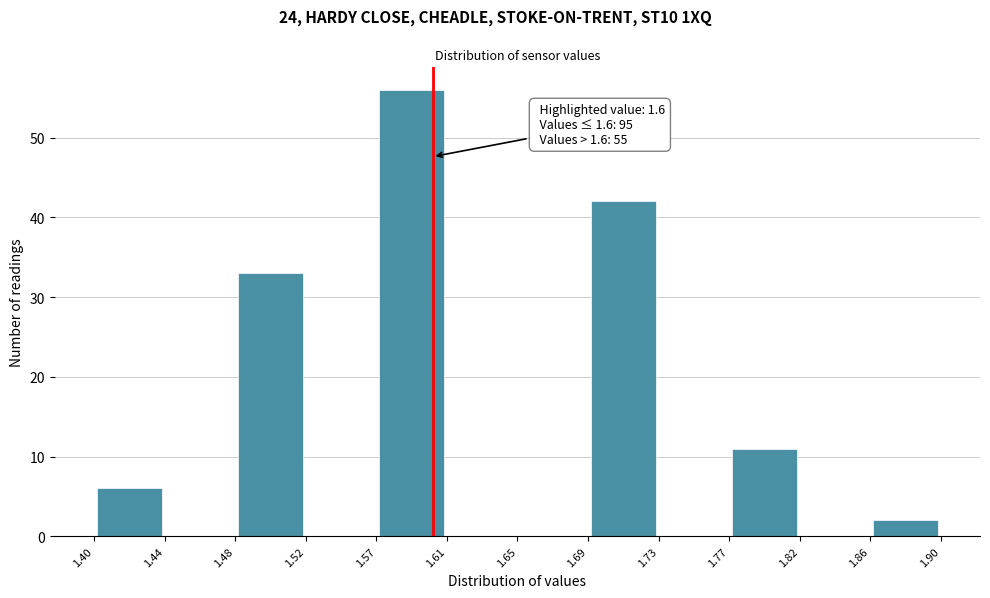

Over which range of the x-axis is the bar tallest?

1.57 to 1.61